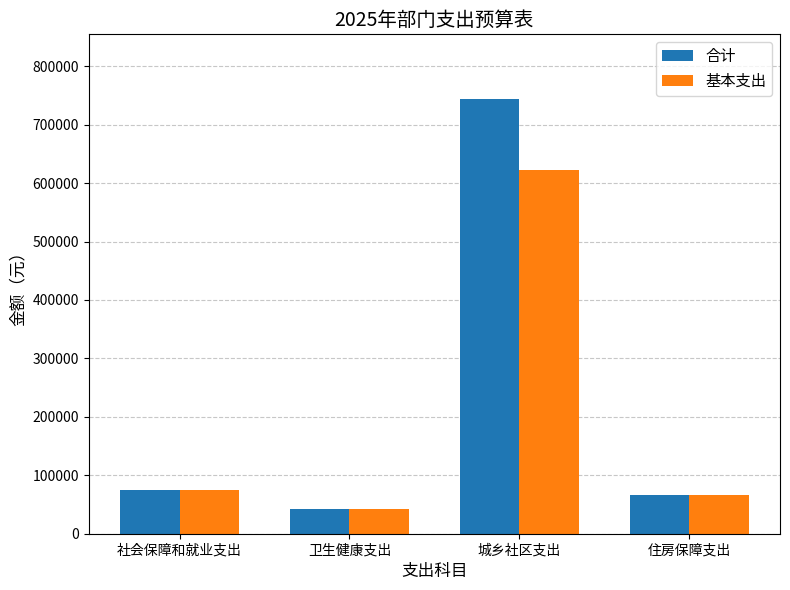

What is the difference between the highest and lowest values at 城乡社区支出?

120000.0